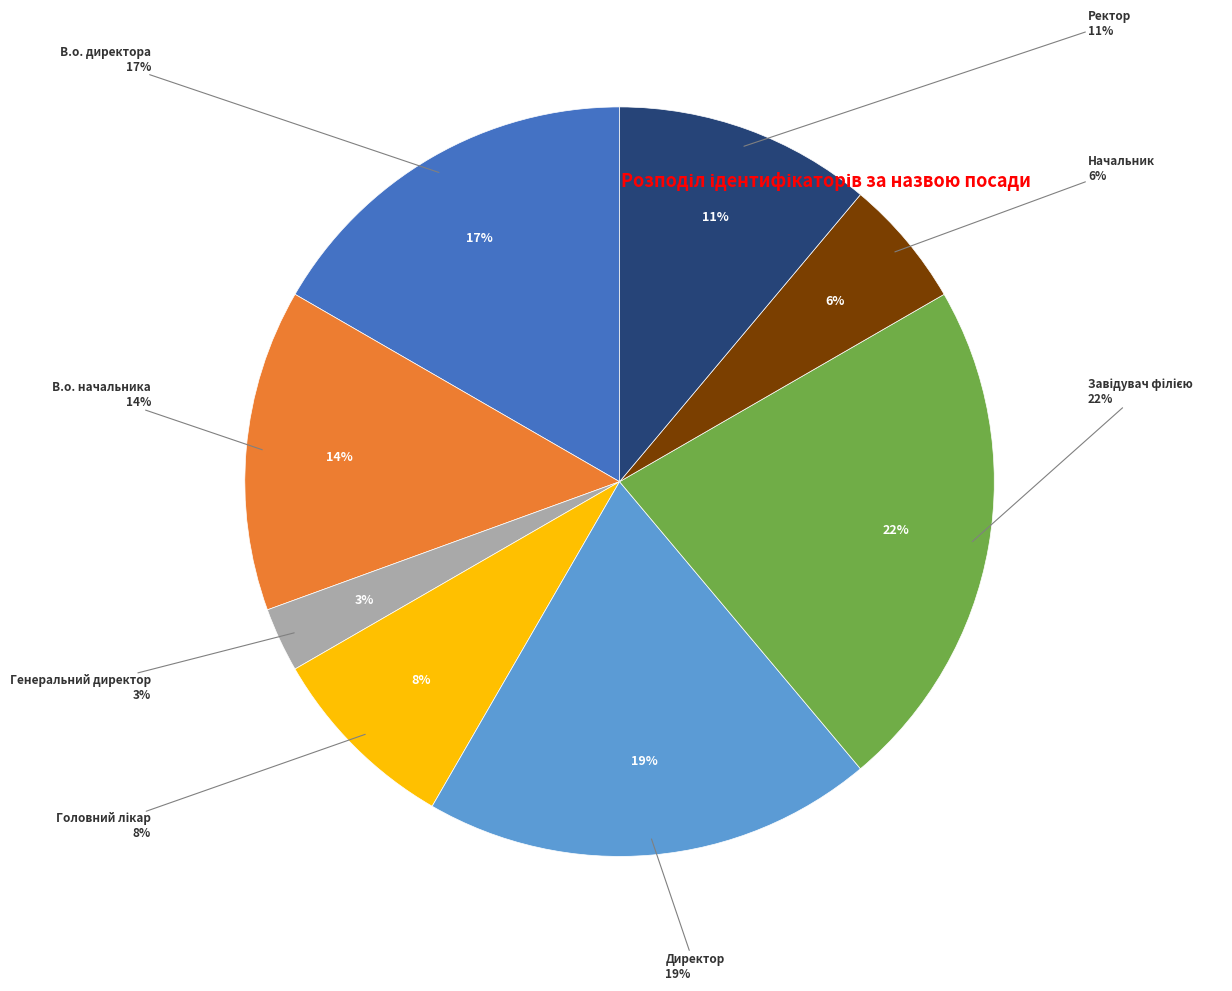

Rank the categories by value from highest to lowest.

Завідувач філією, Директор, В.о. директора, В.о. начальника, Ректор, Головний лікар, Начальник, Генеральний директор